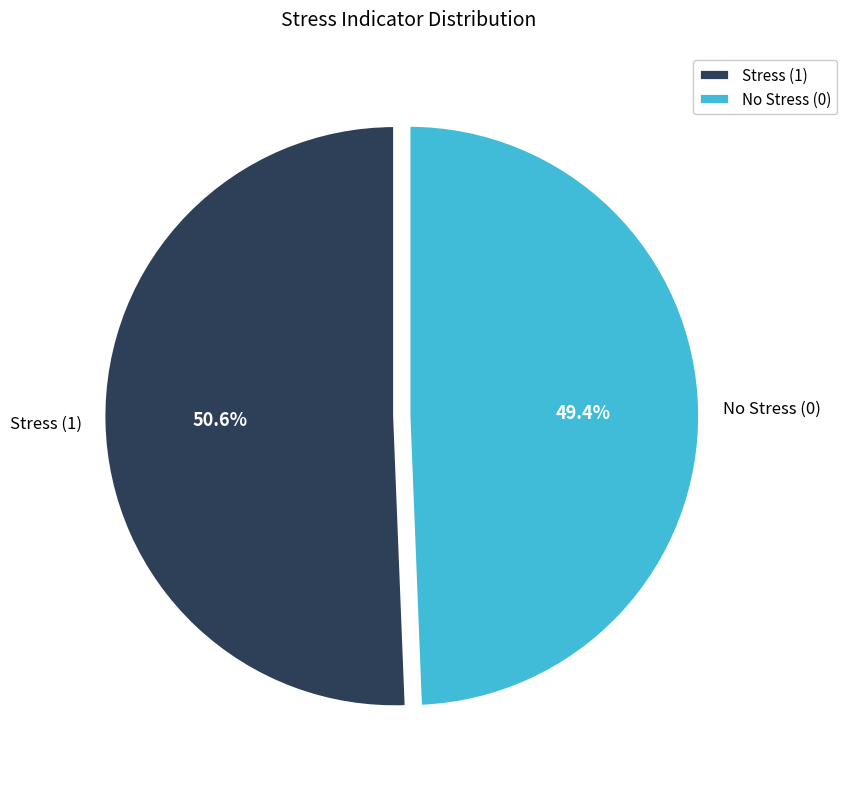

Which slice is the smallest?

No Stress (0)